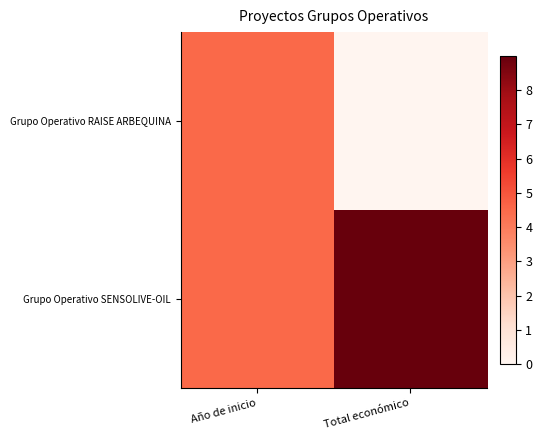

Between Año de inicio and Total económico, which is larger?

Año de inicio